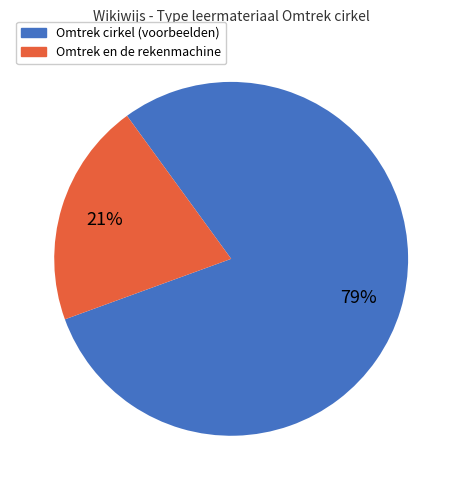

Do Omtrek en de rekenmachine and Omtrek cirkel (voorbeelden) together represent more than half of the pie?

Yes